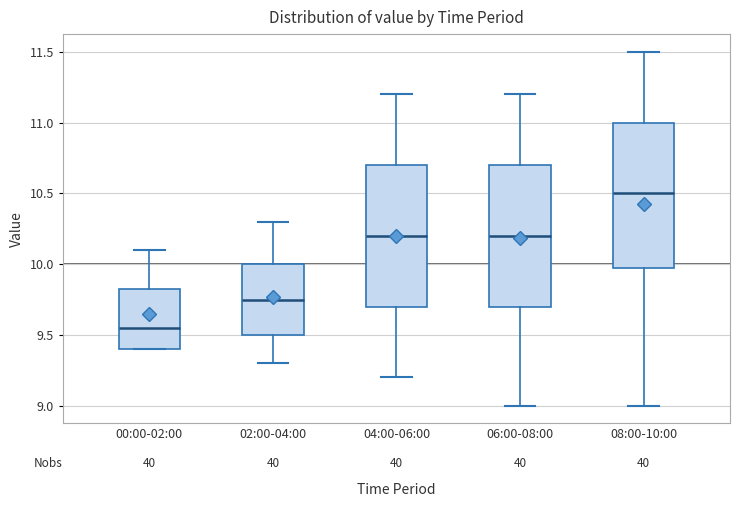

Which box's median line is the lowest?

00:00-02:00